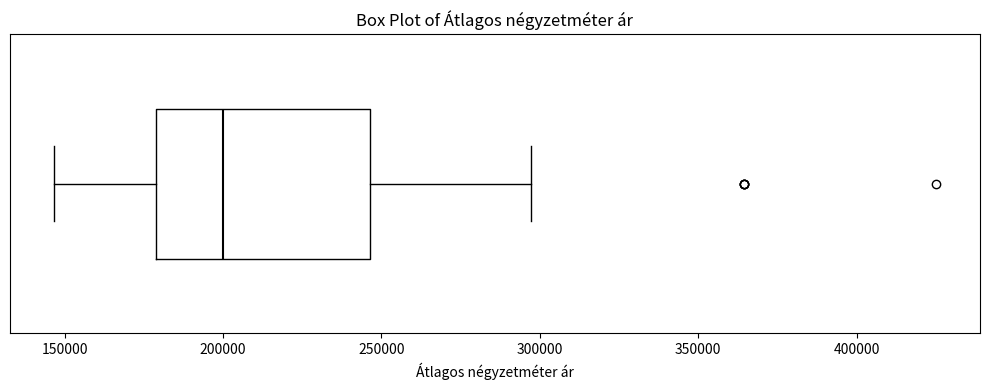

Transcribe this box plot: give where the median line is, the range the box spans, and where the two whiskers end, as read against the x-axis. The values are not printed on the chart, so give them approximately, as read against the axis.

median 200000, box 180000 to 245000, whiskers 145000 to 295000